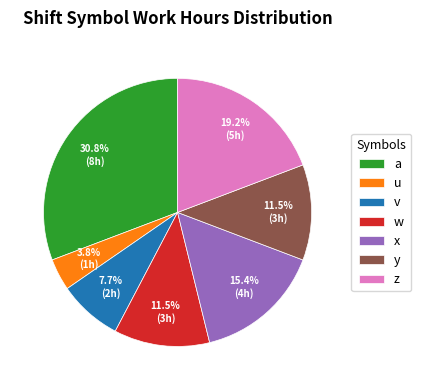

Which slice is the smallest?

u